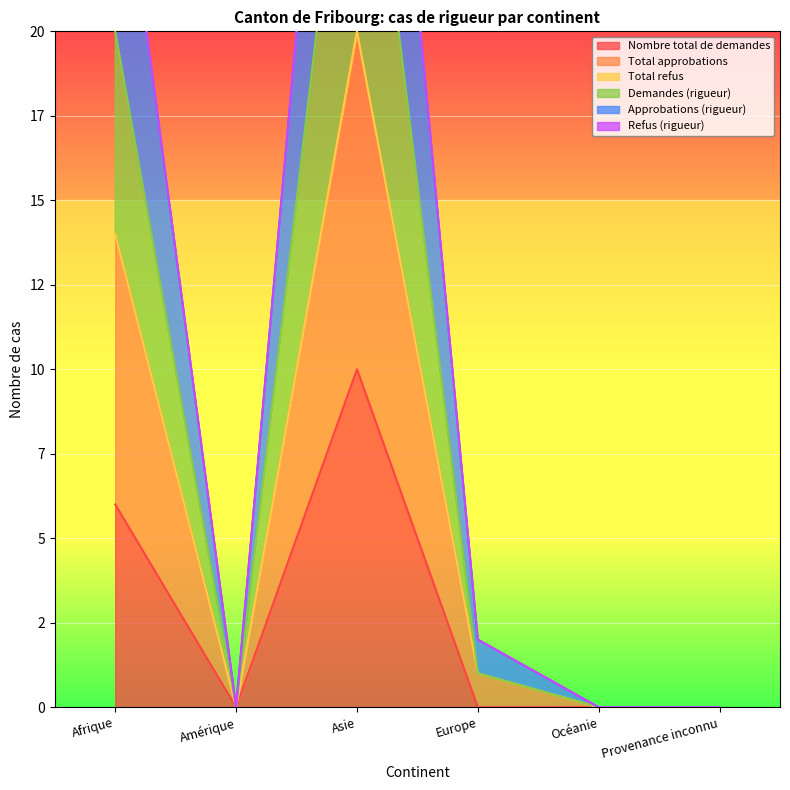

The value of Nombre total de demandes at Océanie is 0. True or false?

True